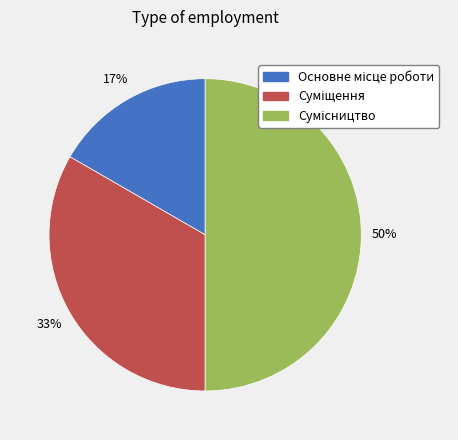

To the nearest percent, what is the difference between the largest and smallest slice percentages?

33%